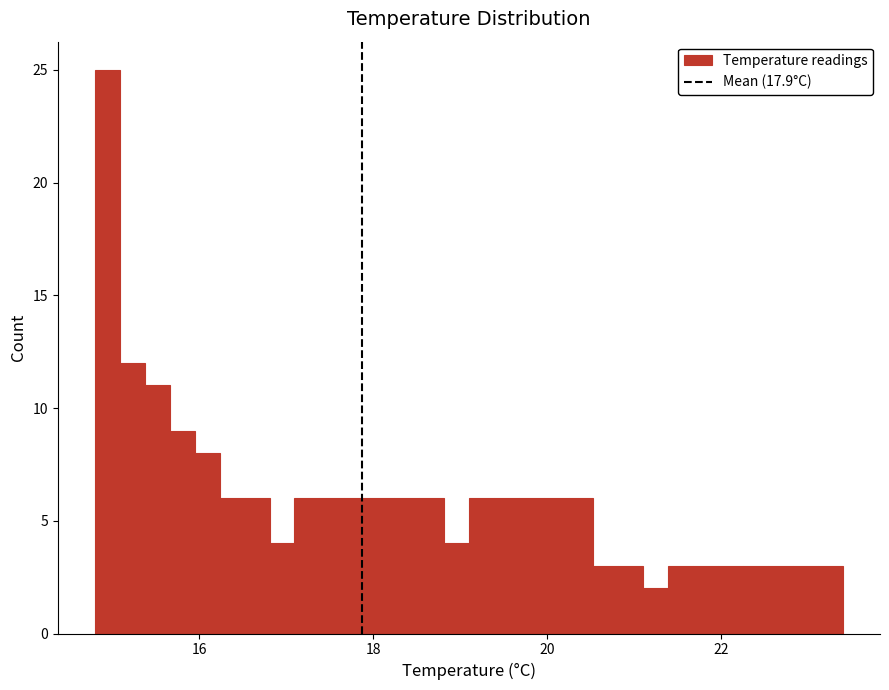

Read against the x-axis, roughly where is the centre of the tallest bar?

15.0